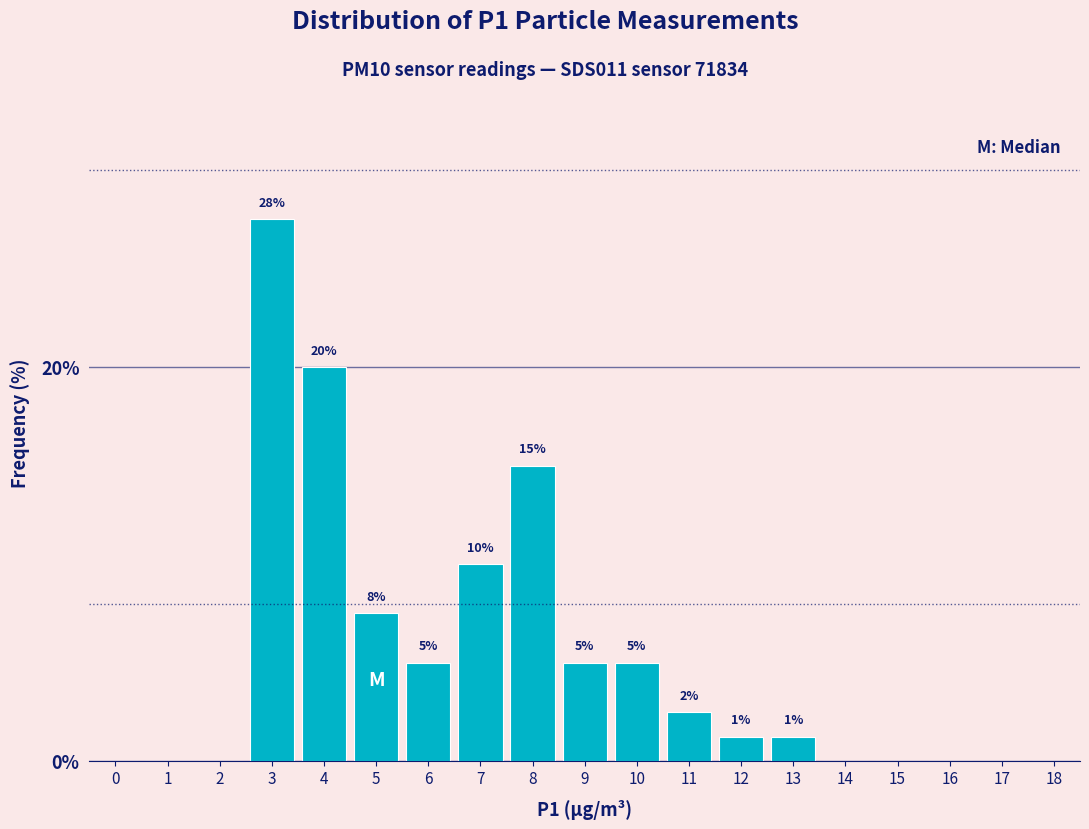

Where does the data first go above 1?

3